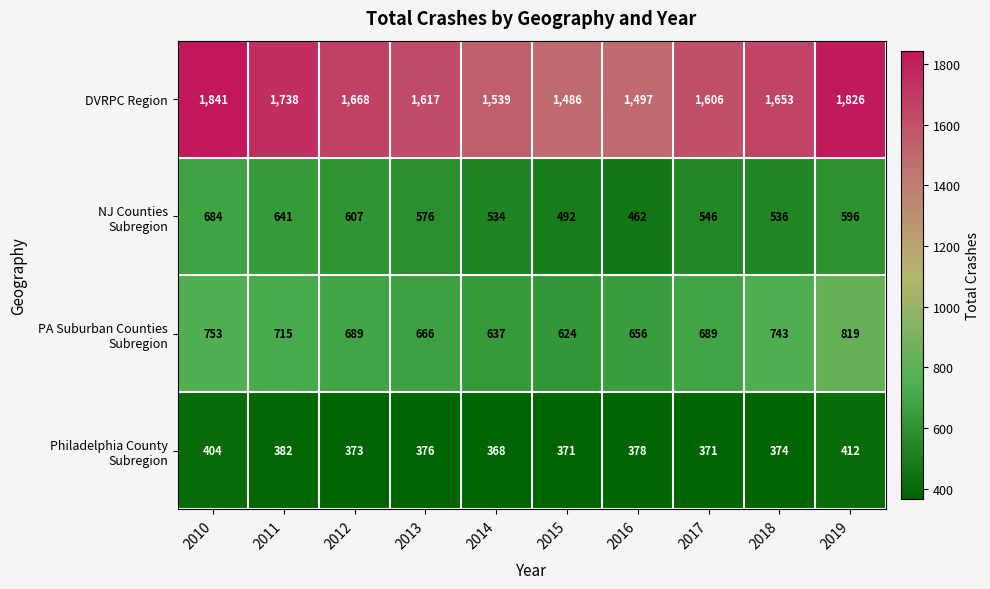

Rank the categories by DVRPC Region value from highest to lowest.

2010, 2019, 2011, 2012, 2018, 2013, 2017, 2014, 2016, 2015